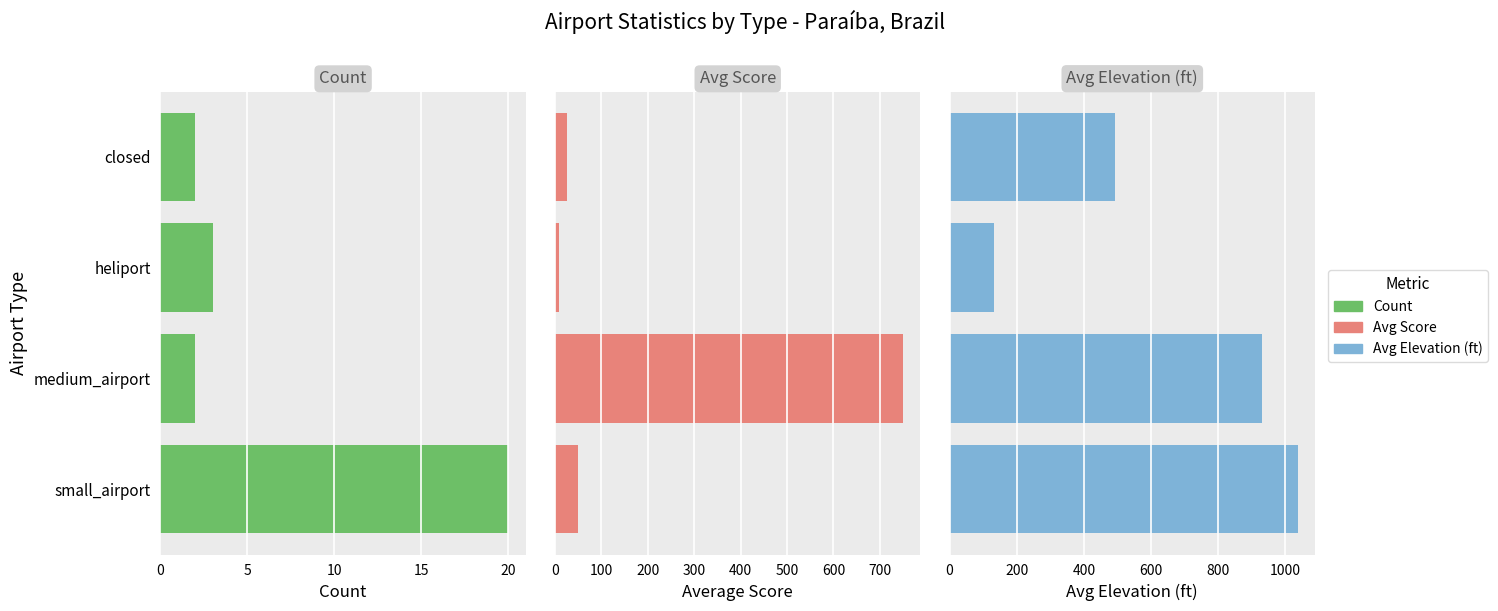

How many bars are there in total?

12